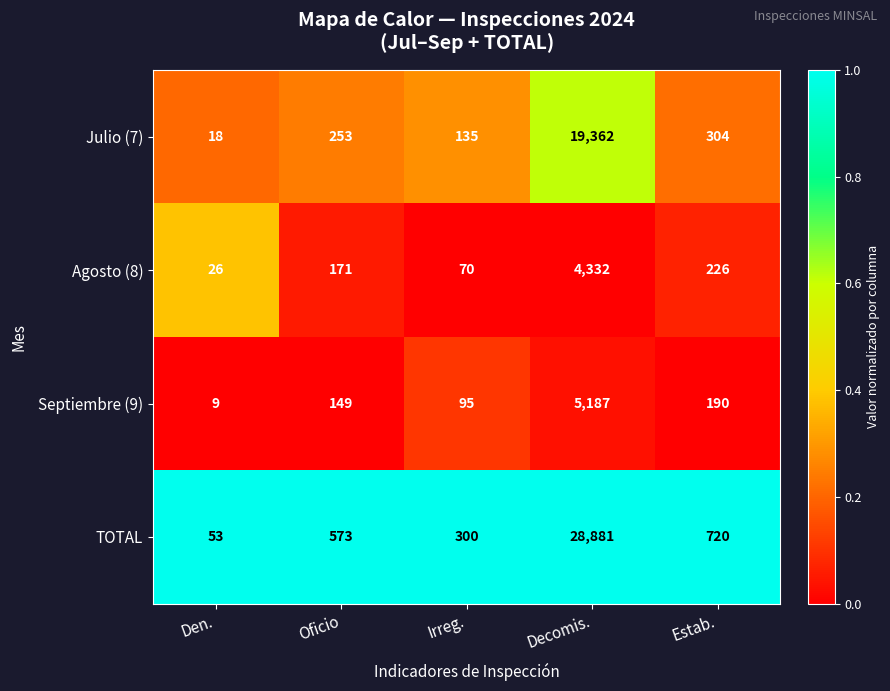

The Agosto (8) series shows 315 at Estab.. True or false?

False